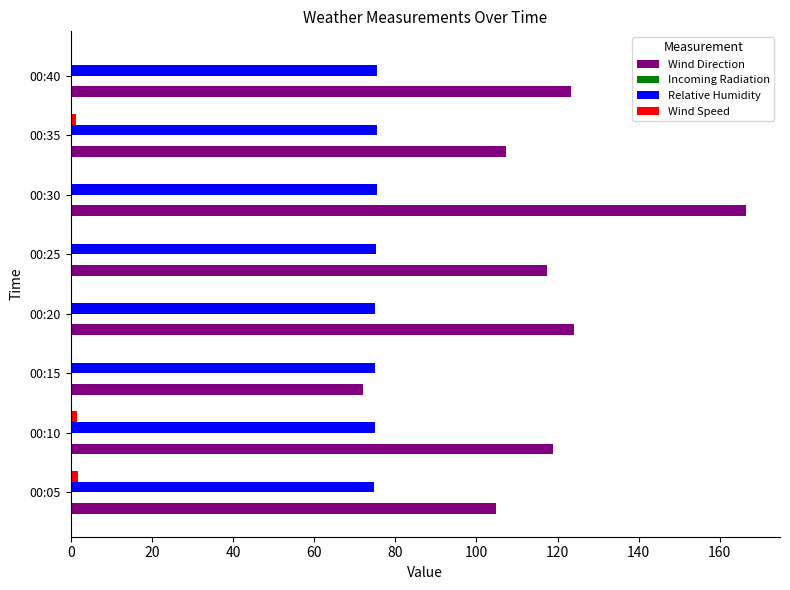

What is the sum of all Wind Direction values?

934.4